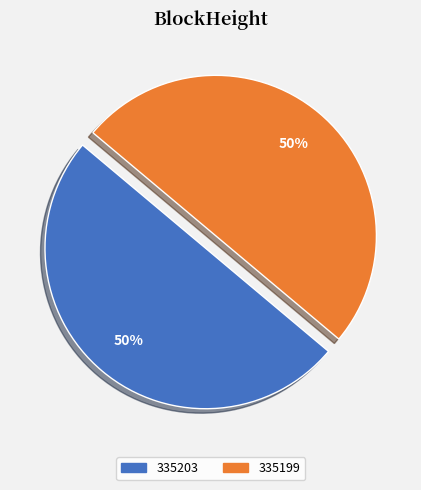

What is the ratio of the value at 335199 to the value at 335203?

1.0